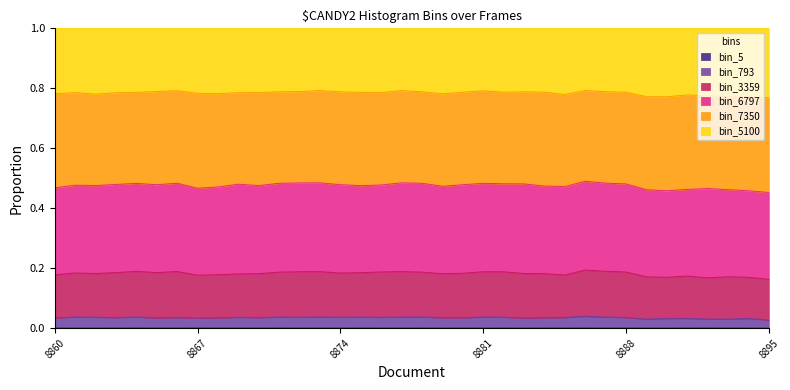

What is the maximum value for bin_3359?

0.2